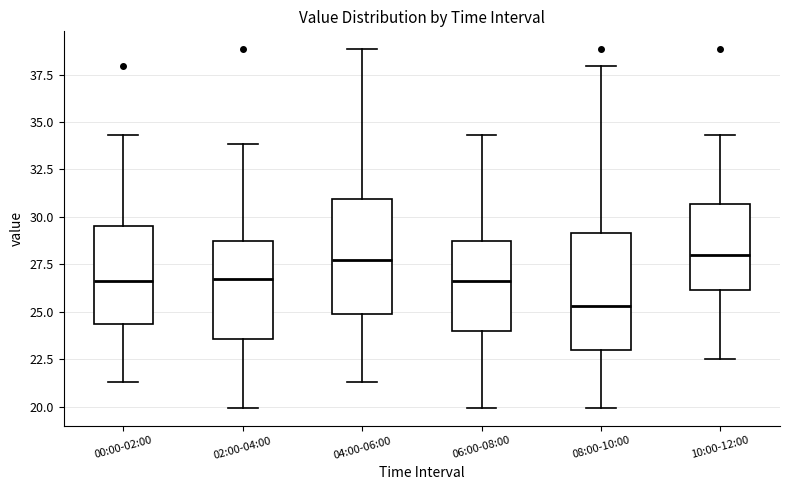

Where does the median line of the box for 06:00-08:00 sit on the y-axis? The values are not printed on the chart, so give them approximately, as read against the axis.

26.5